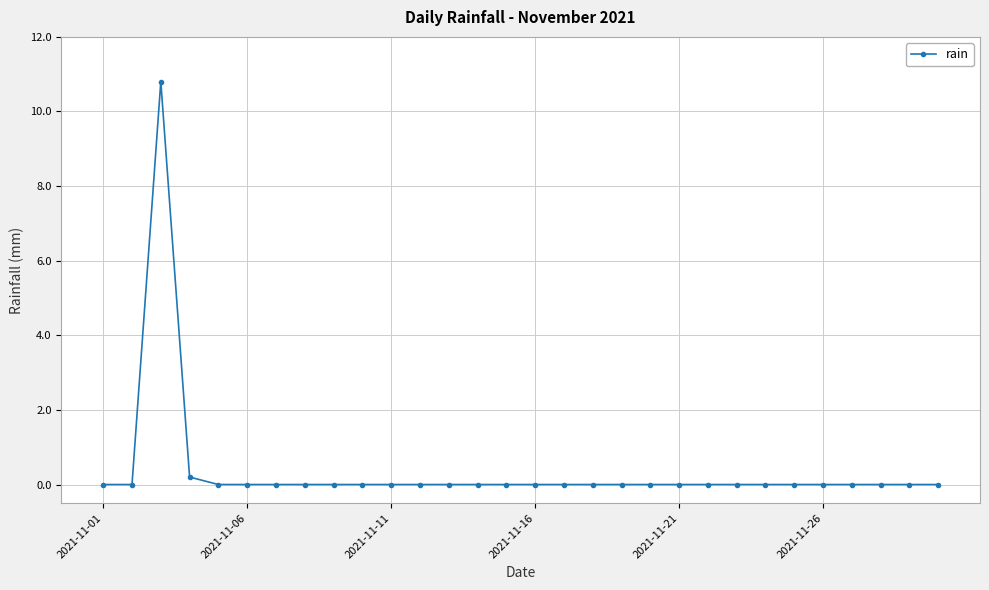

What is the average value?

0.4